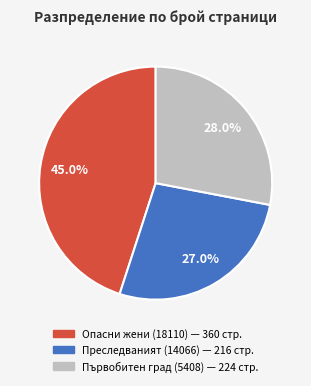

How many segments does this pie chart have?

3